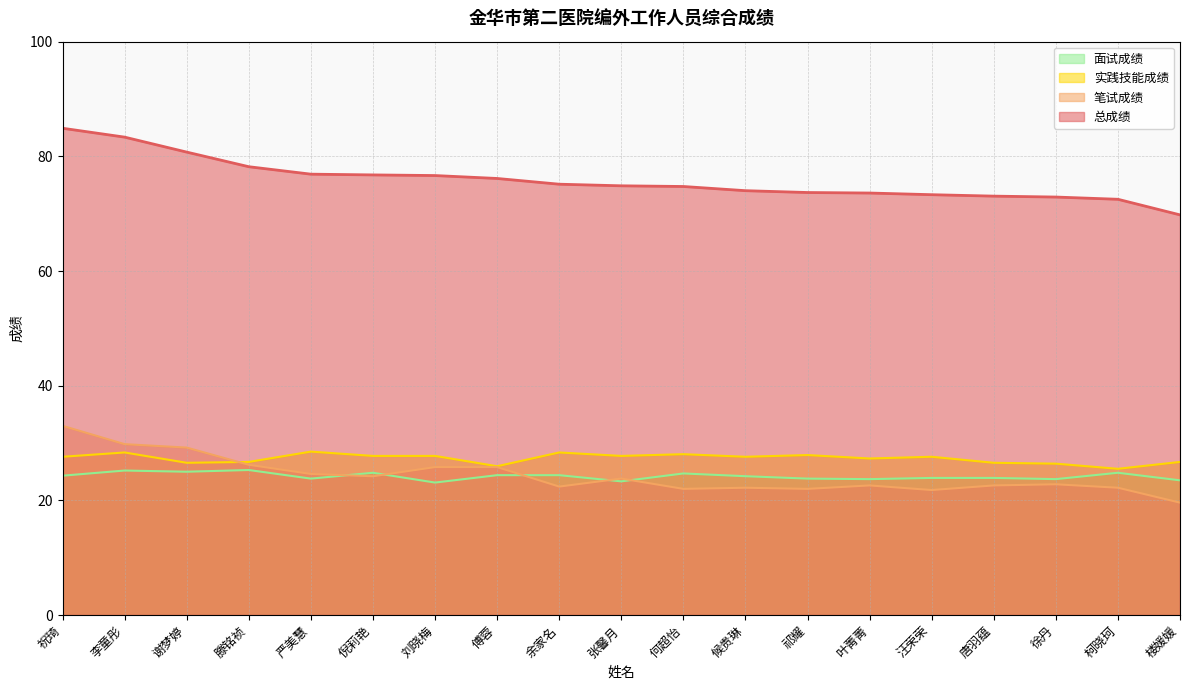

What is the value of the 实践技能成绩 point at the 19th from the left?

26.7